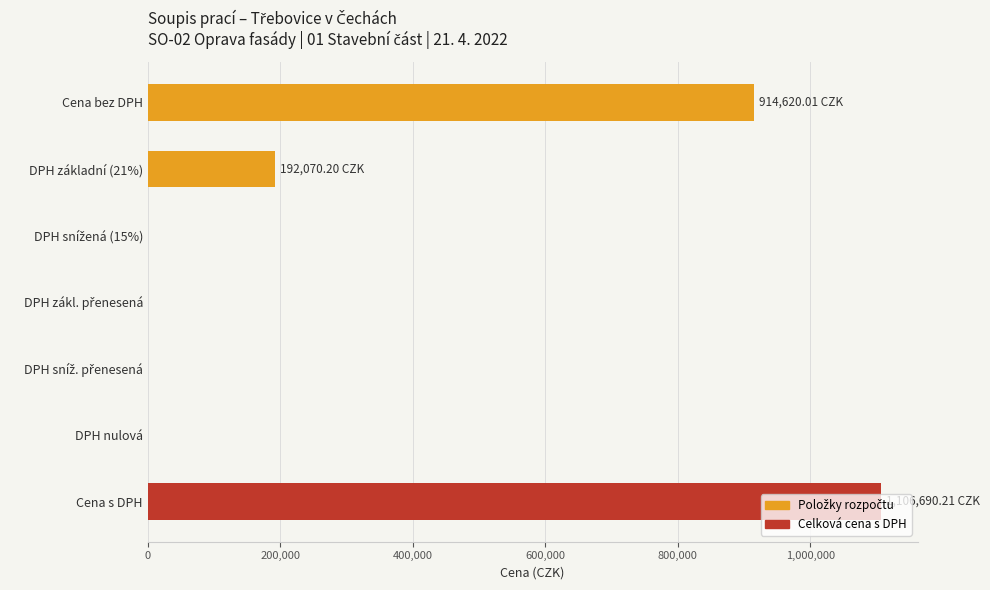

Which category has the highest value across all series?

Cena s DPH